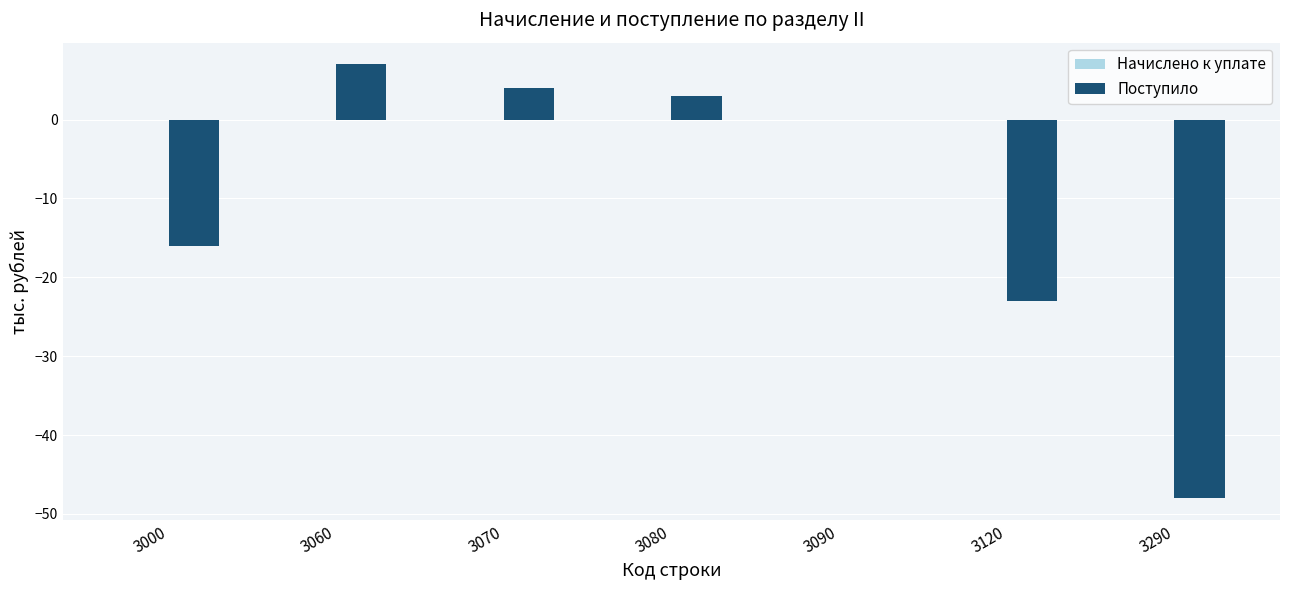

What is the sum of the values at 3070 and 3120?

-19